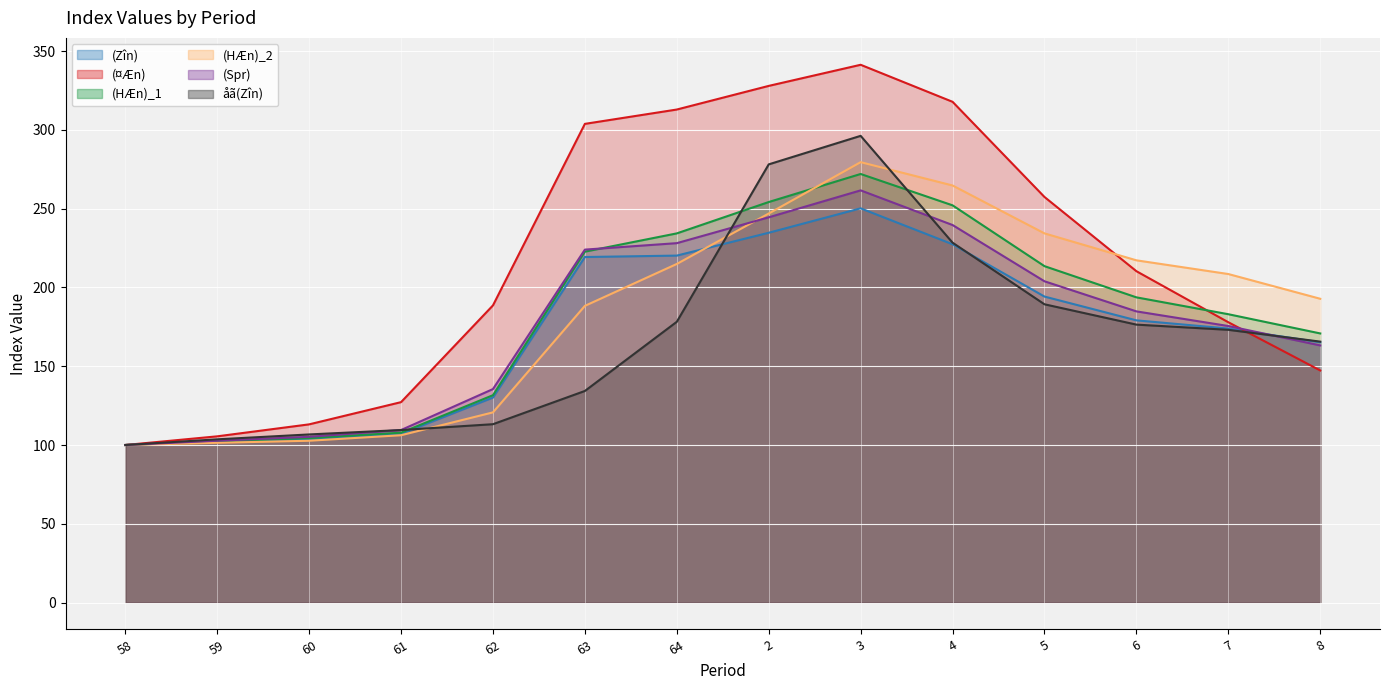

How many lines are shown in the chart?

6